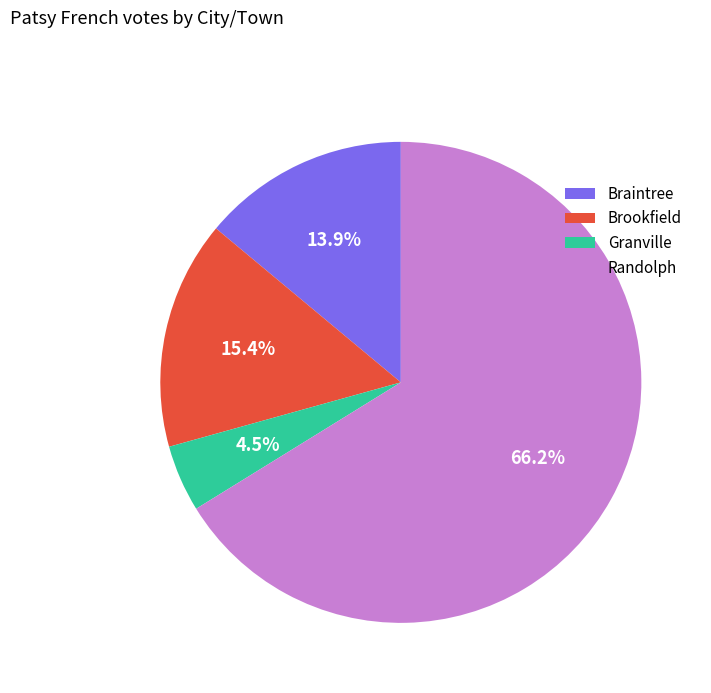

To the nearest percent, what is the combined percentage of Brookfield and Randolph?

82%